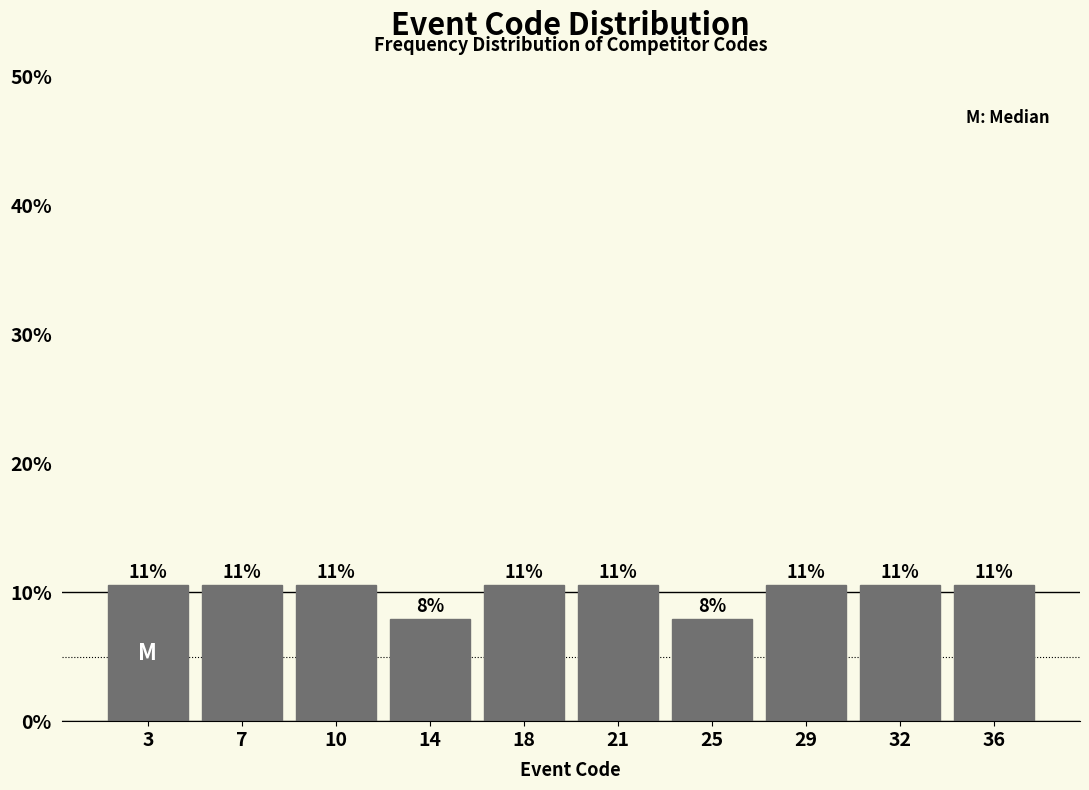

How many bars are there in total?

10